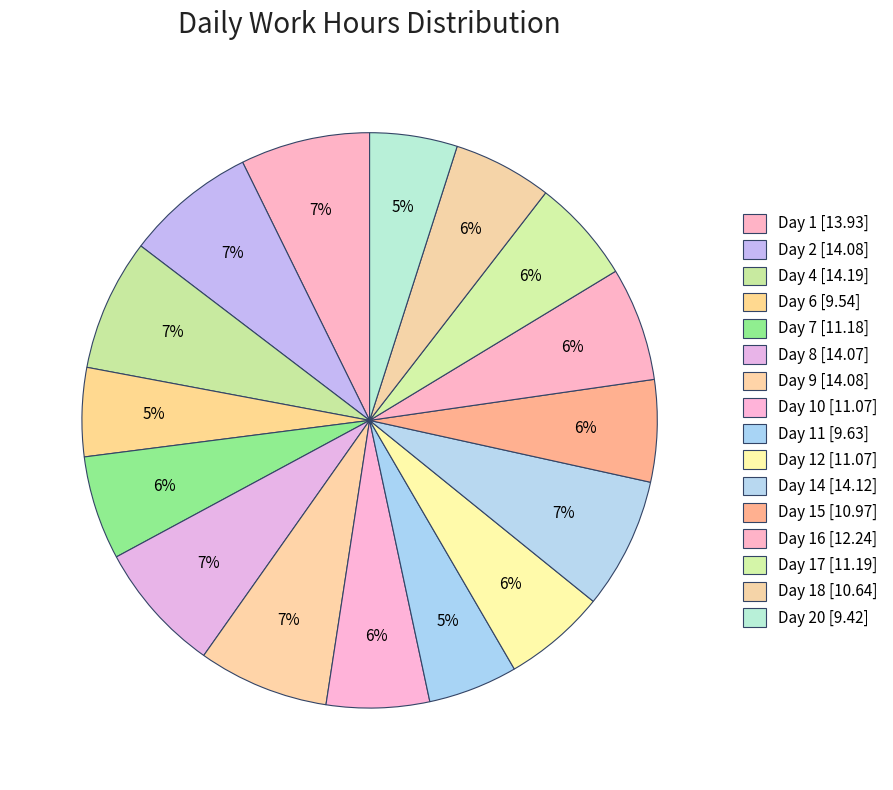

Count the number of slices in the pie.

16